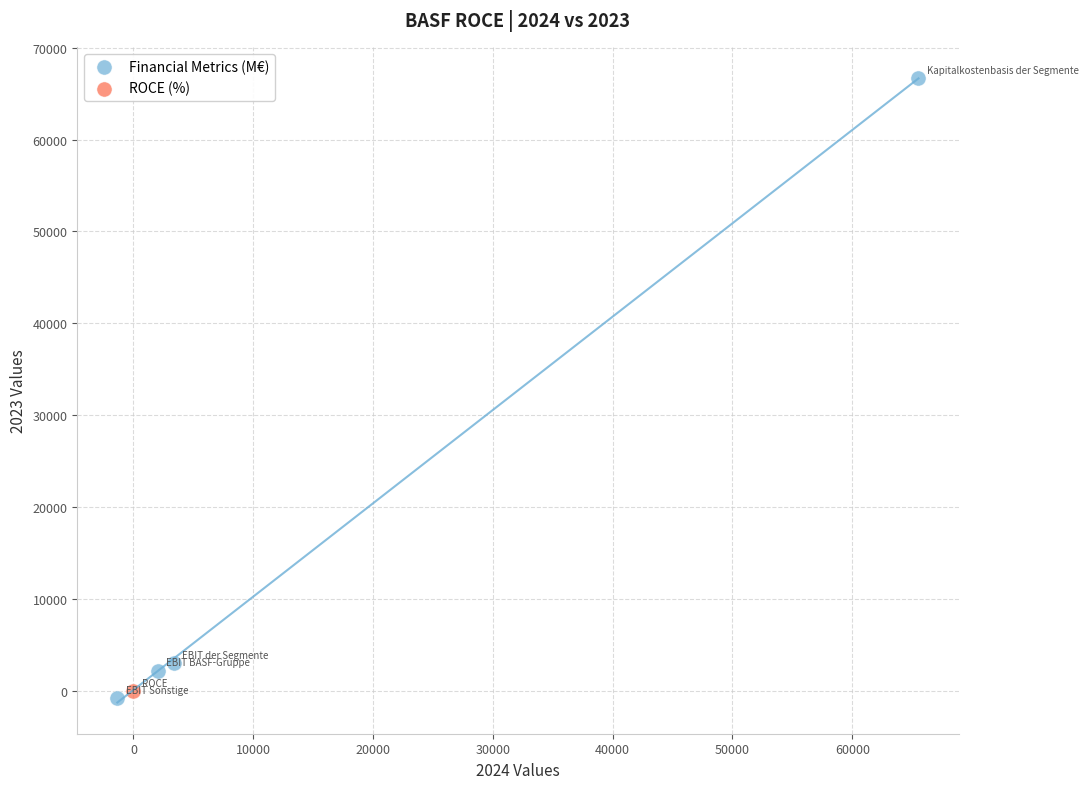

What are all the series names shown in the legend?

Financial Metrics (M€), ROCE (%)